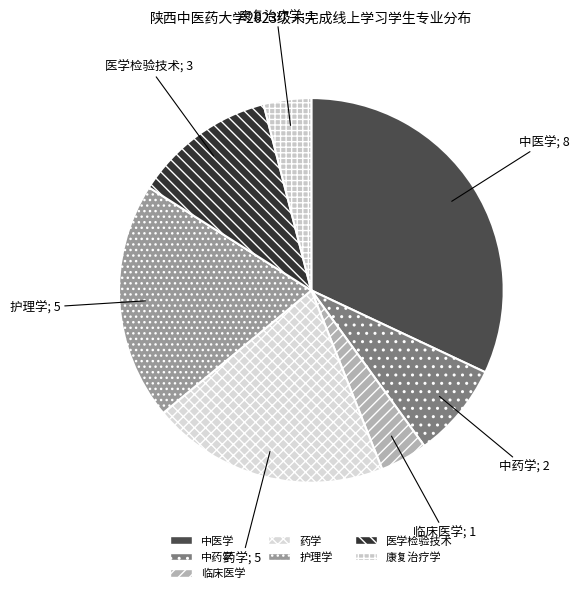

Does 中医学 represent more than half of the total?

No